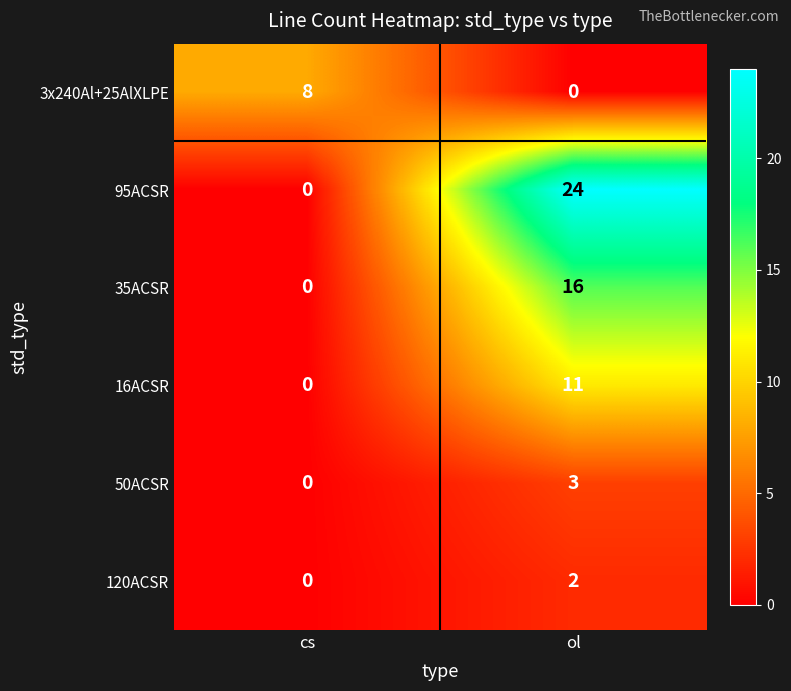

Rank the series by their maximum value, from lowest to highest.

120ACSR, 50ACSR, 3x240Al+25AlXLPE, 16ACSR, 35ACSR, 95ACSR